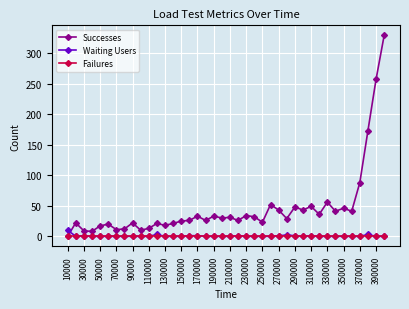

What is the difference between the second highest and second lowest values in the Waiting Users series?

3